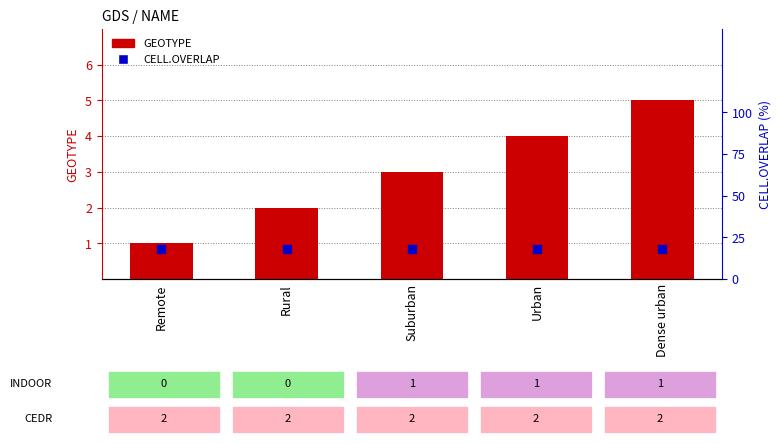

At which category is the sum across all series the highest?

Dense urban